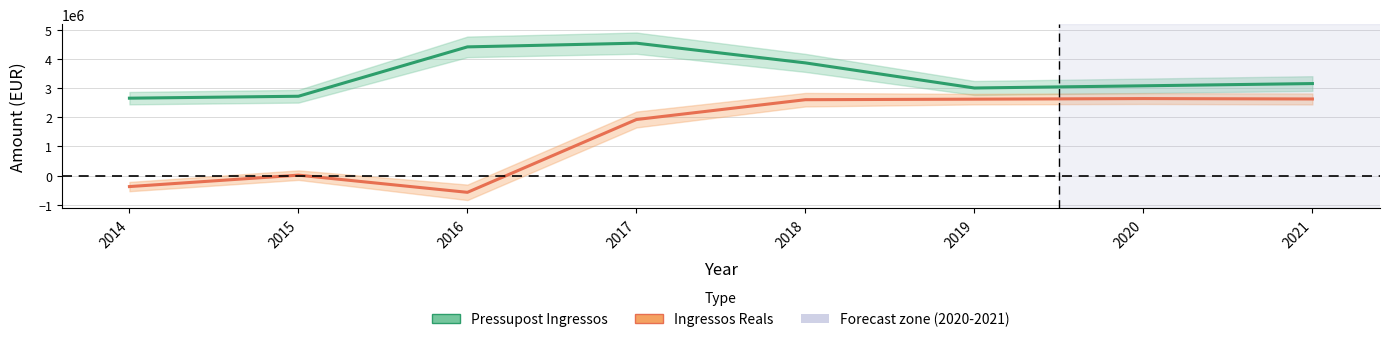

At which label does Pressupost Ingressos first exceed 3158717?

2016